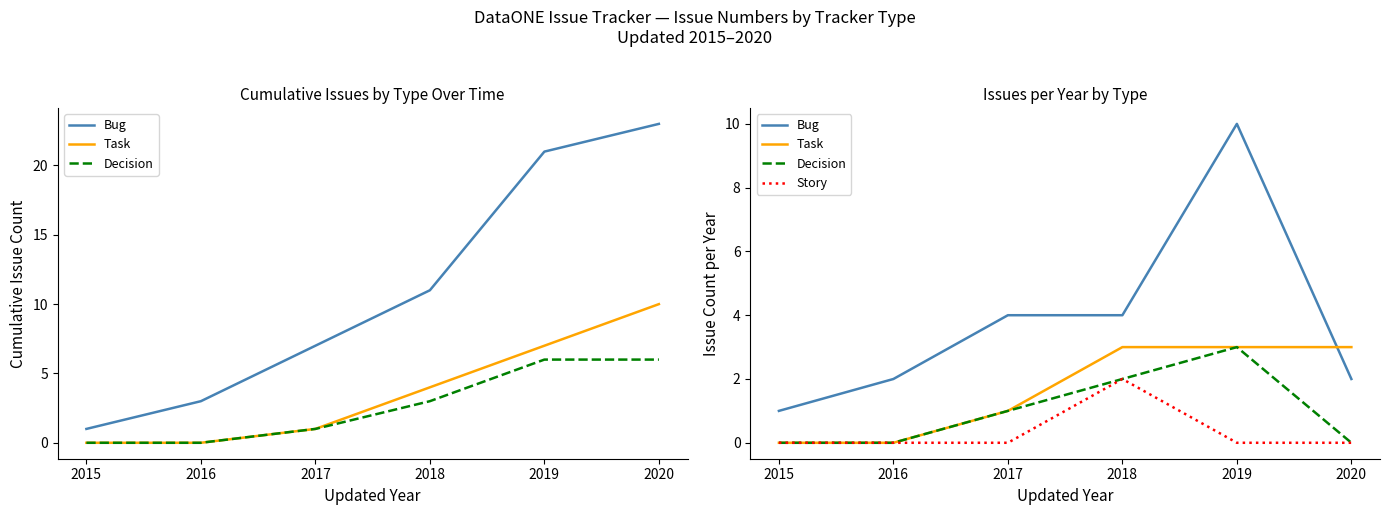

Does the chart display data point markers on the line(s)?

No